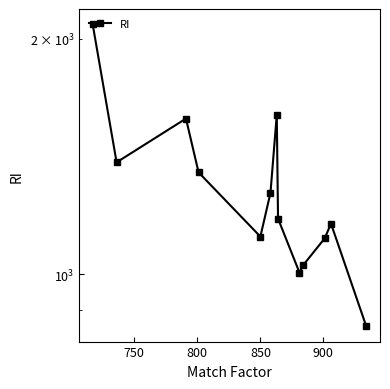

What is the difference between the maximum and minimum values?

1232.8